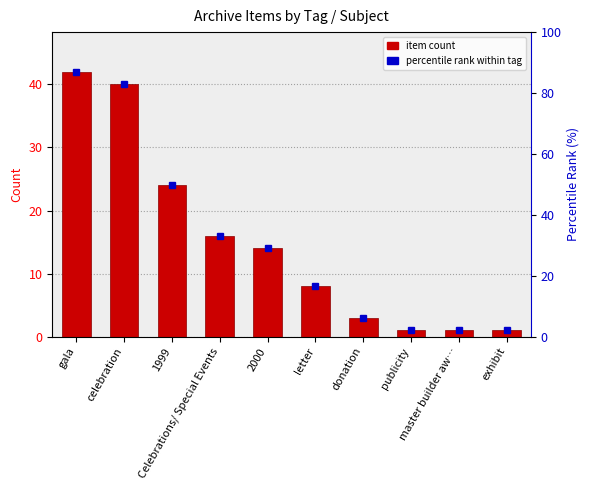

The value at 2000 is 14. True or false?

True